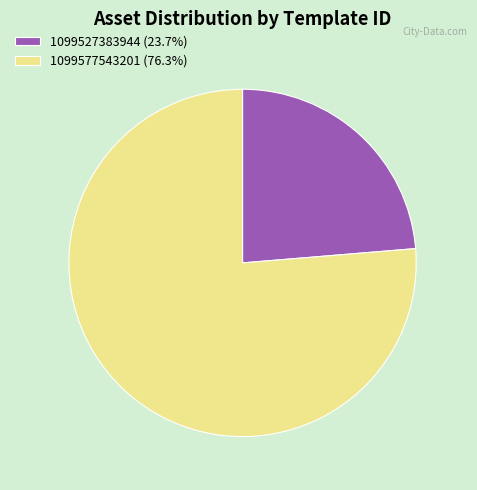

Is there a majority slice in this chart?

Yes